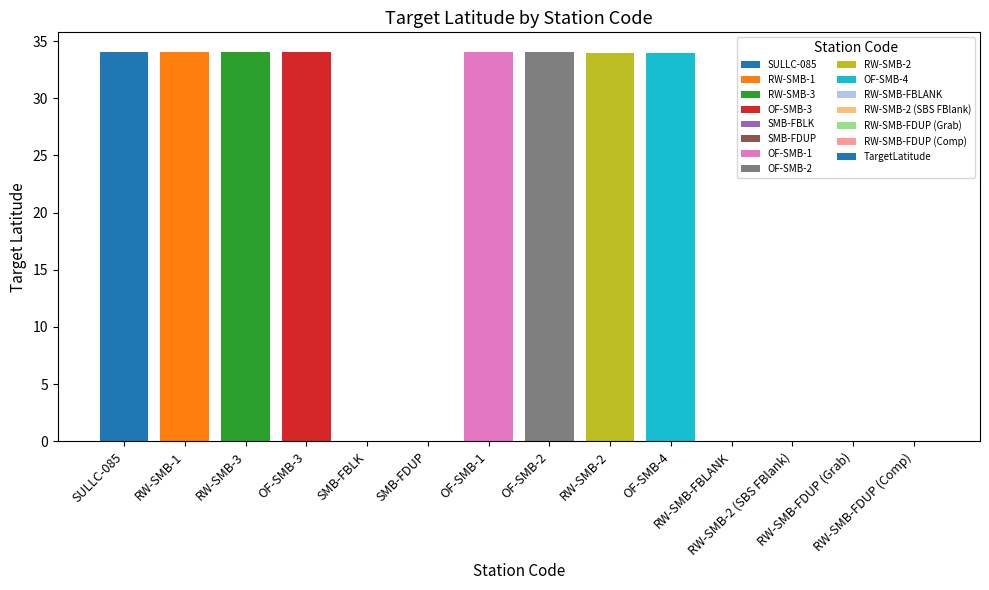

How many data points does each series have?

14